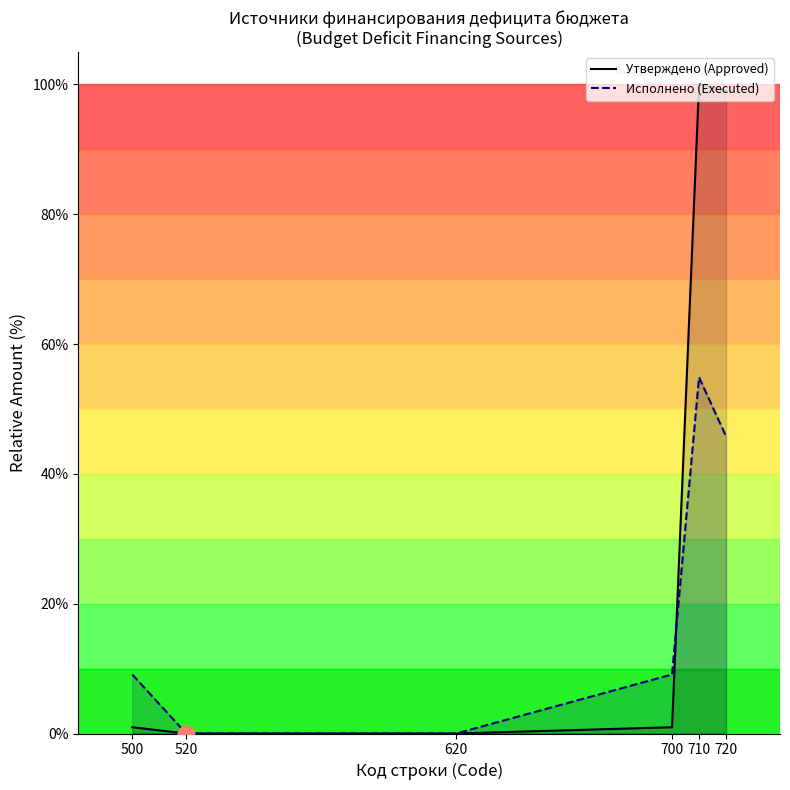

Which series has the largest range (max minus min)?

Утверждено (Approved)